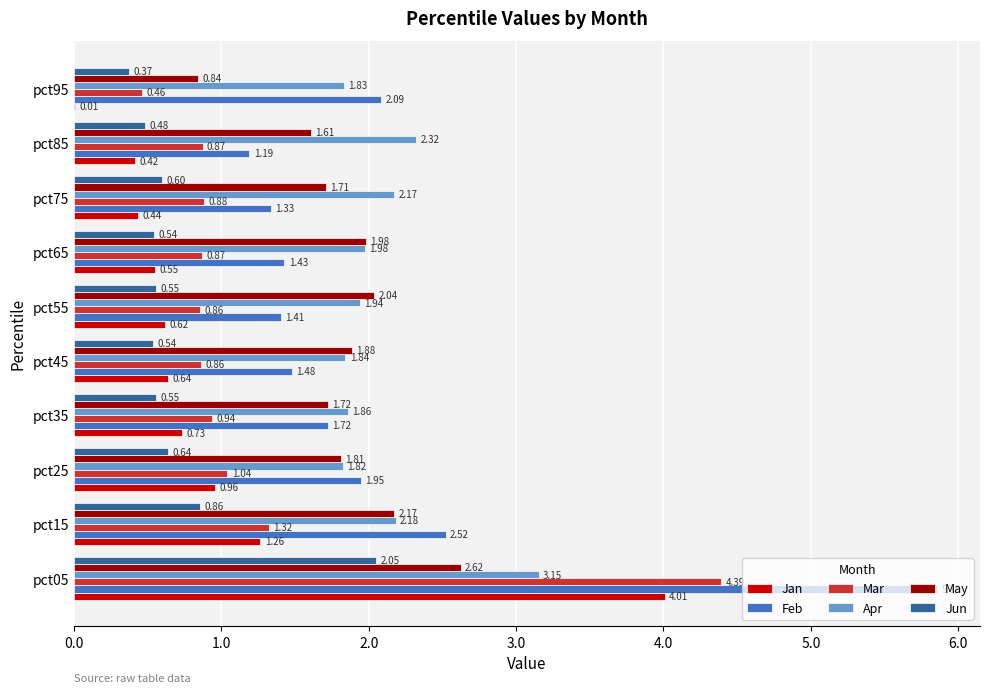

At which category is the sum across all series the highest?

pct05